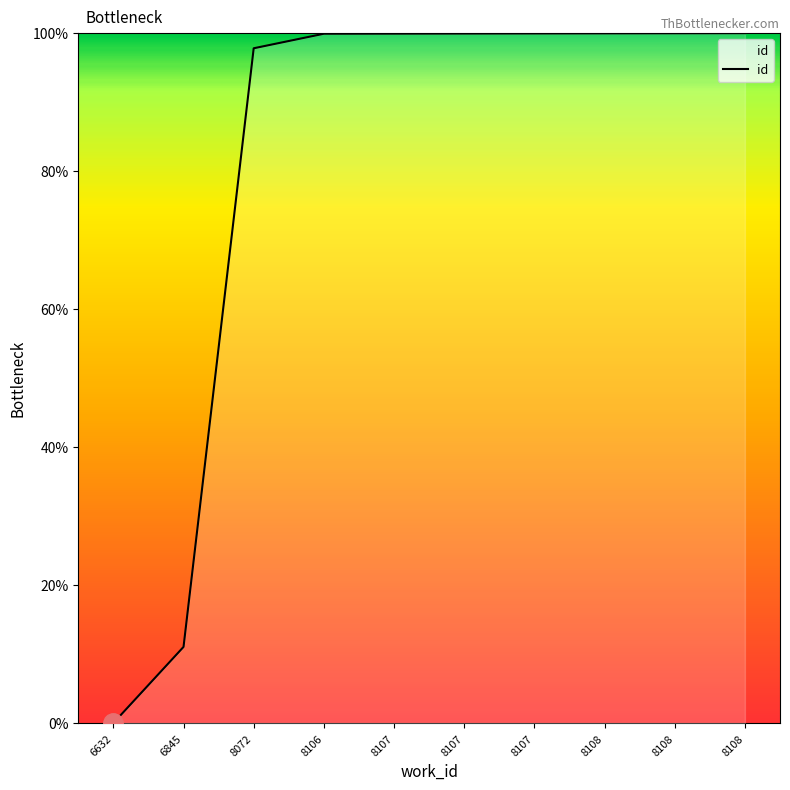

What is the change in value from 8107 to 8108?

+0.1